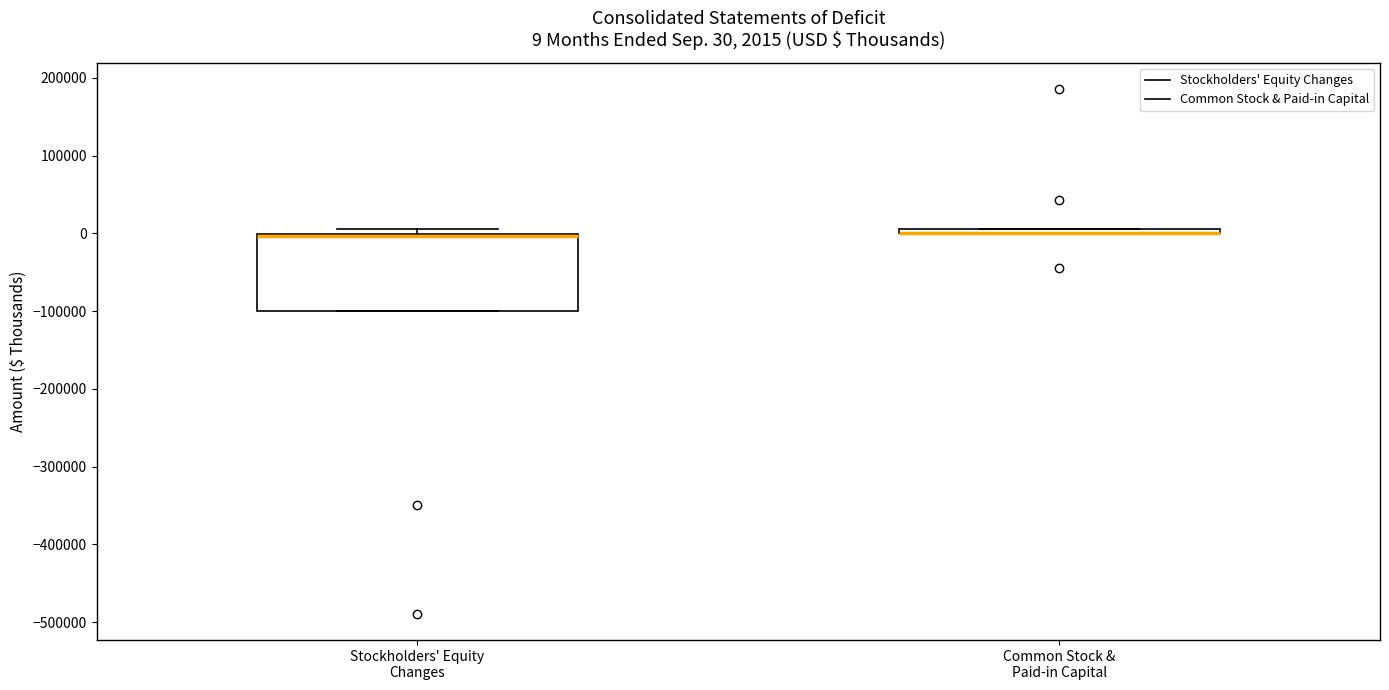

Which box is the tallest, from its lower edge to its upper edge?

Stockholders' Equity Changes